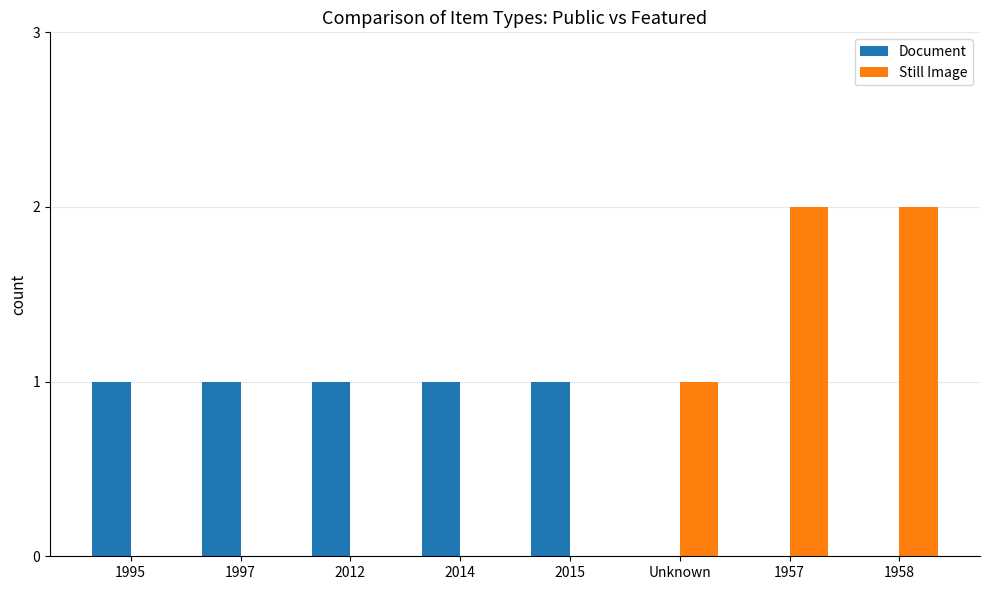

The Document series shows 1 at 1997. True or false?

True